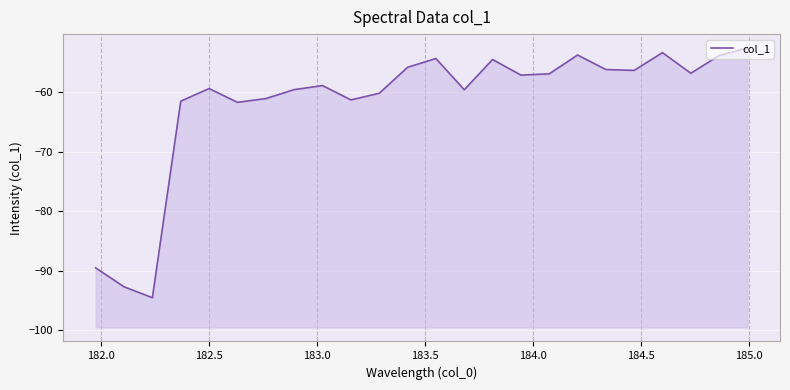

What is the minimum value shown in the chart?

-94.5